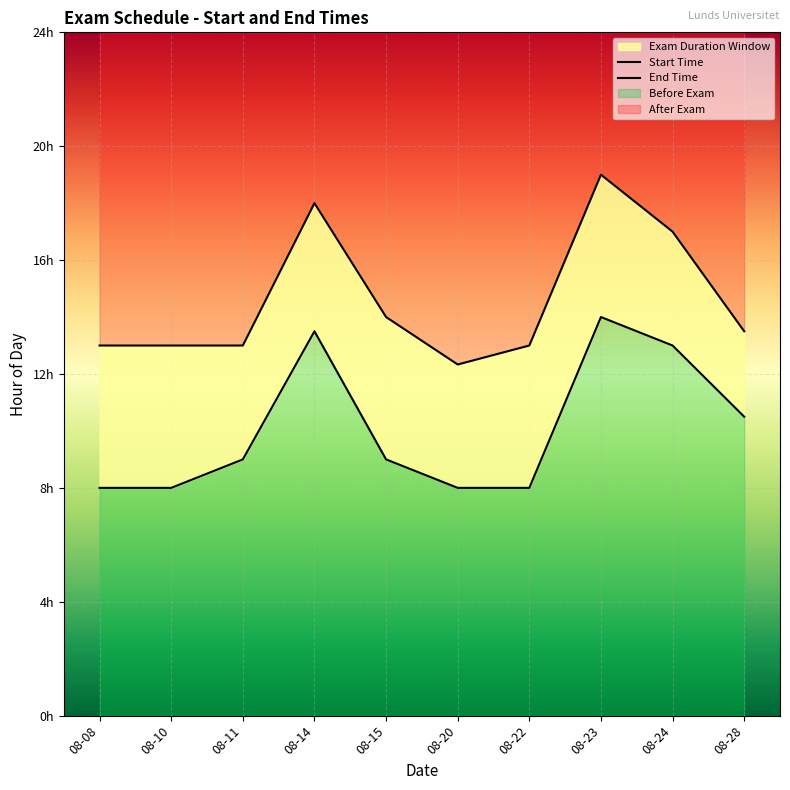

True or false: Start Time has a value of 3 at 2012-08-10.

False